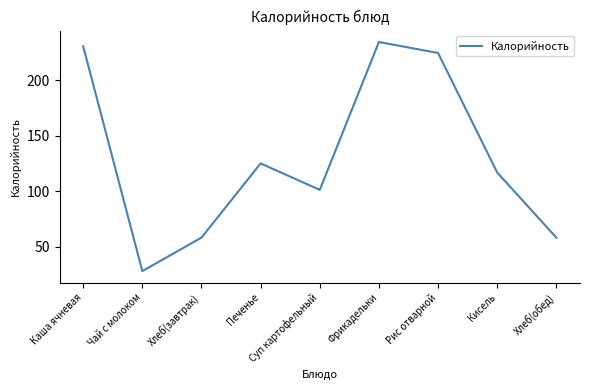

Count the number of categories in the chart.

9